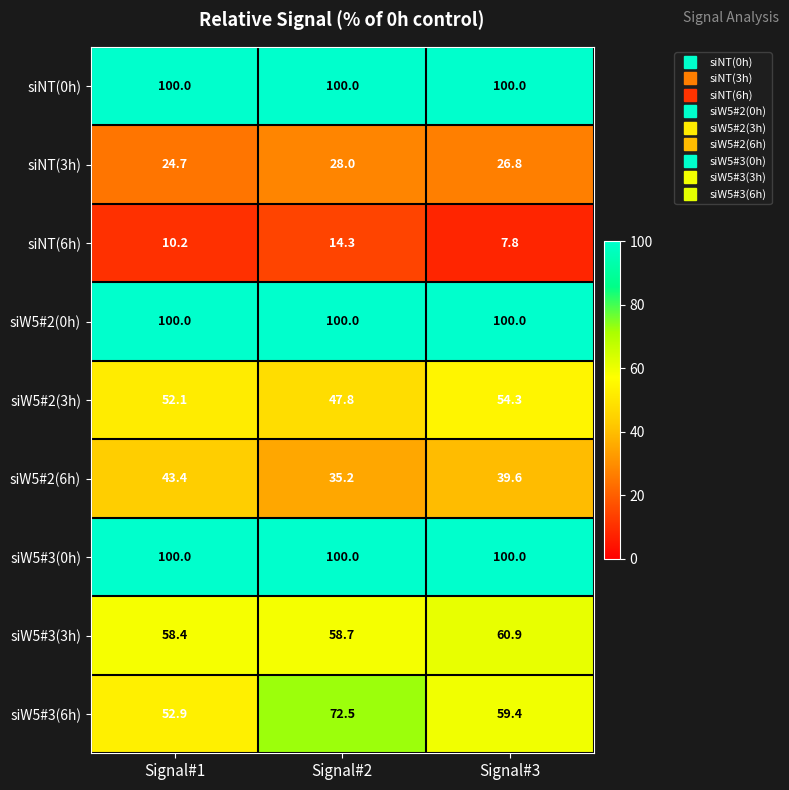

The siW5#2(3h) series shows 47.8 at Signal#2. True or false?

True